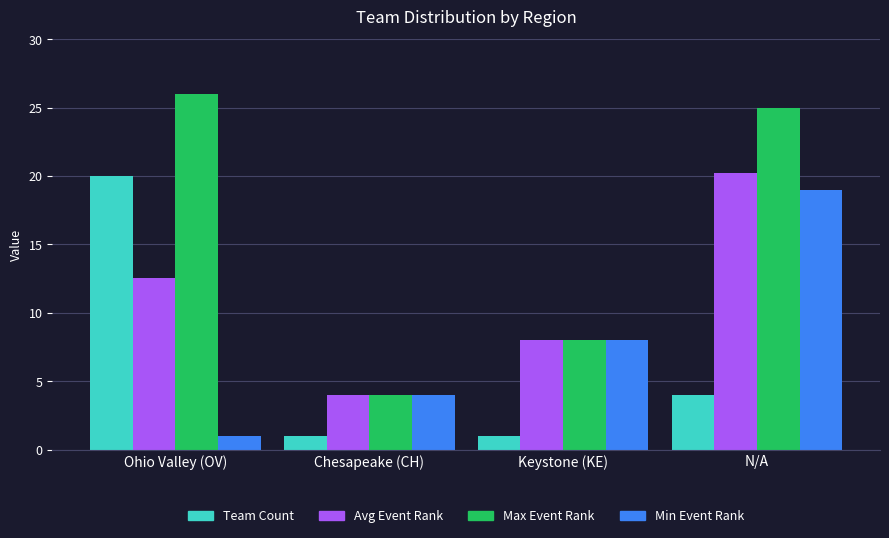

What is the sum of all Avg Event Rank values?

44.8